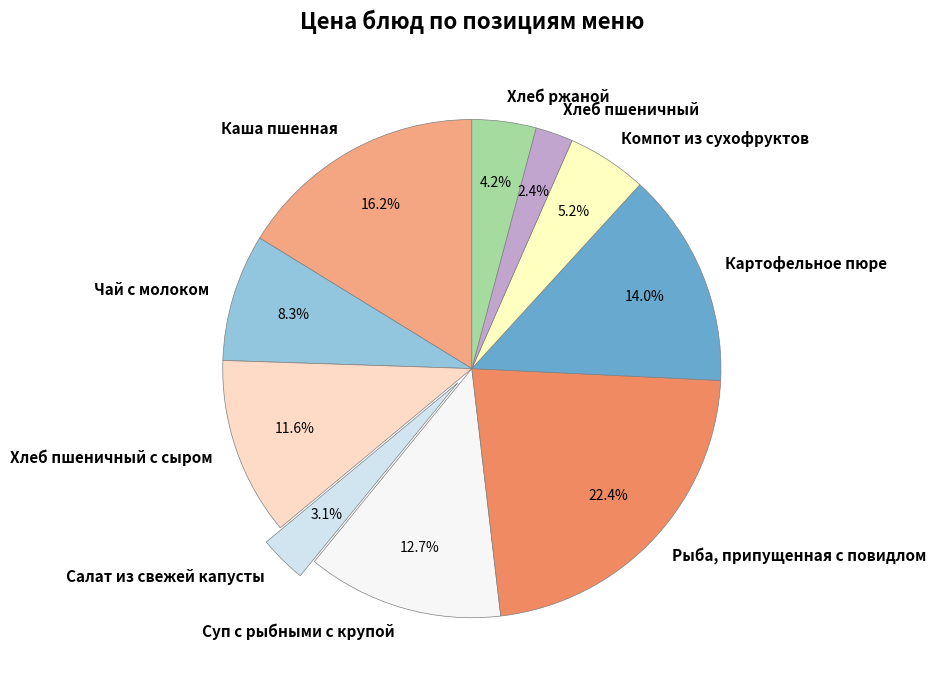

To the nearest percent, what portion does Компот из сухофруктов represent?

5%